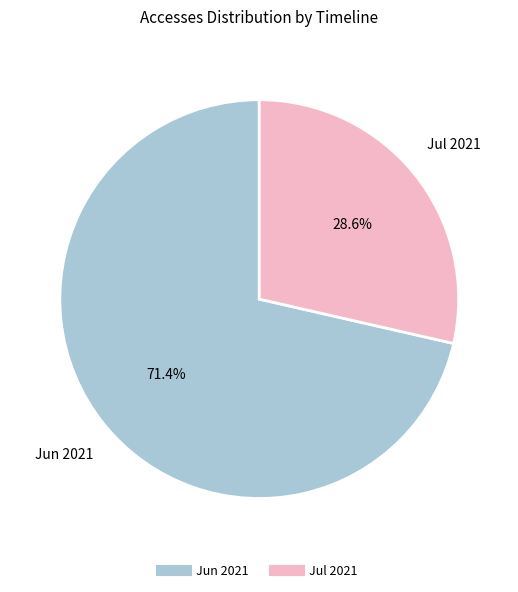

Does any single category account for the majority?

Yes